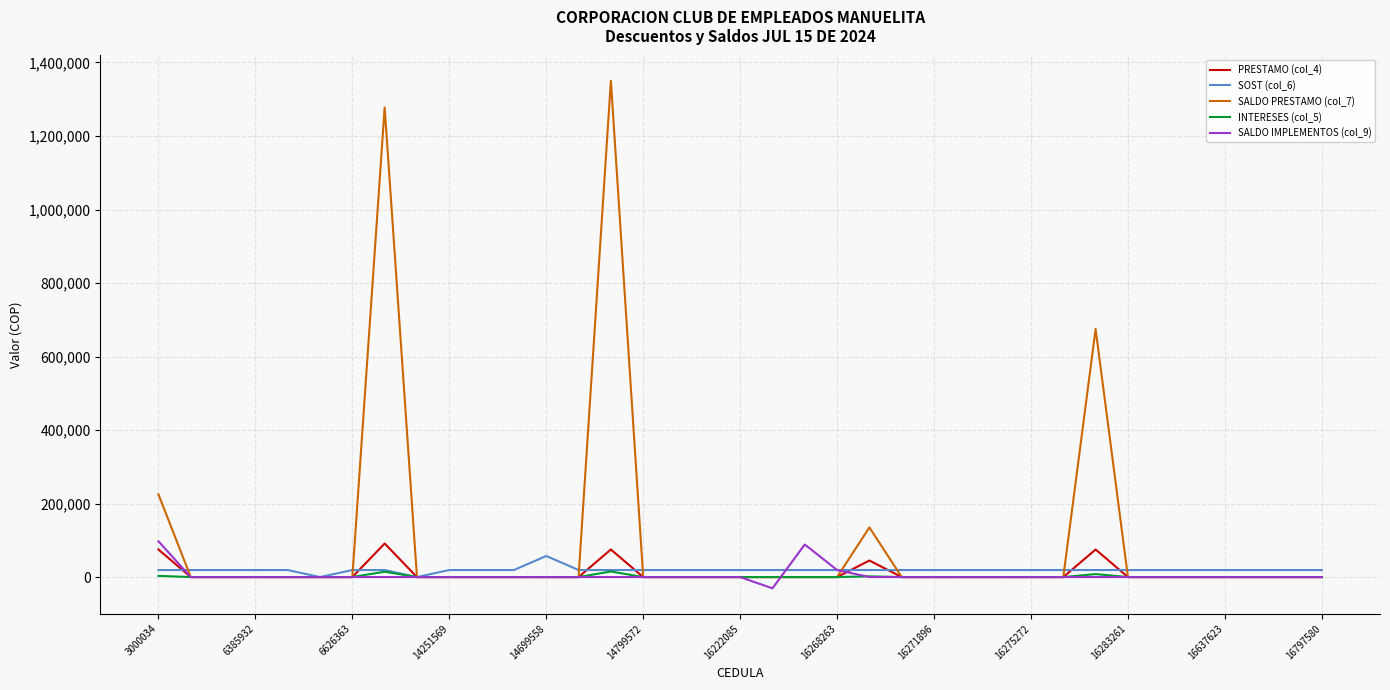

Count the number of categories in the chart.

37